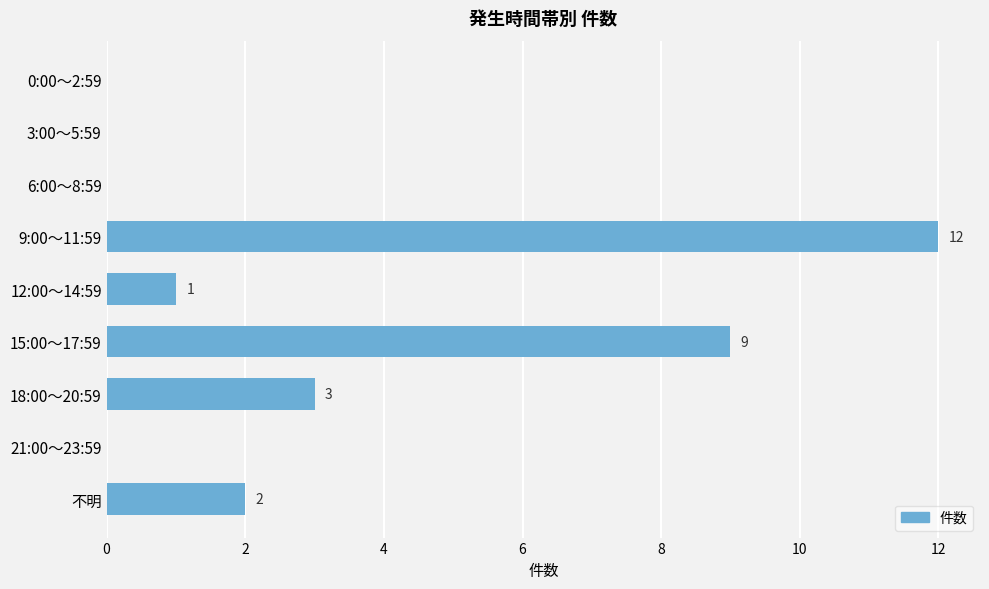

Is it true that the value at 18:00～20:59 is 3?

True